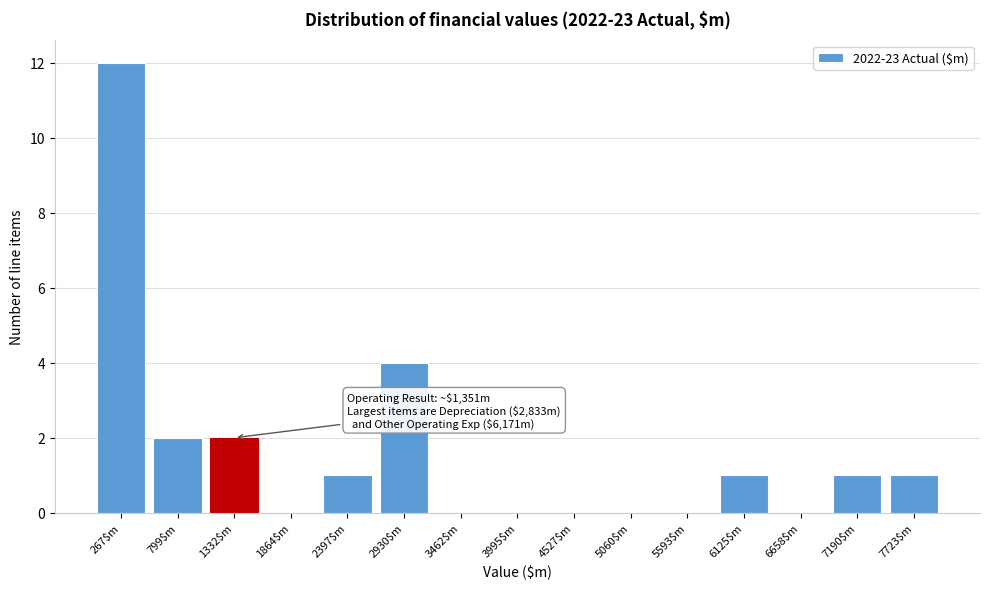

At which label is the value closest to 6?

2930$m